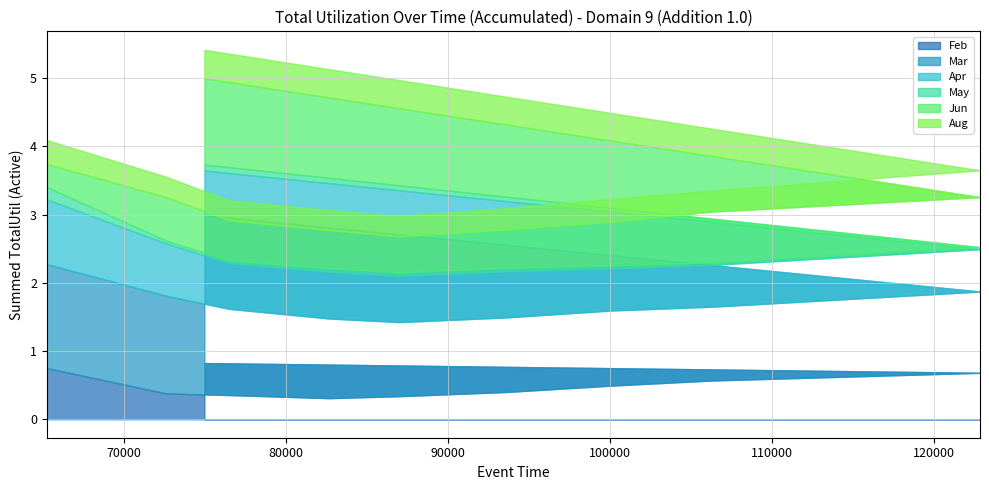

At how many categories does at least one series exceed 0?

10